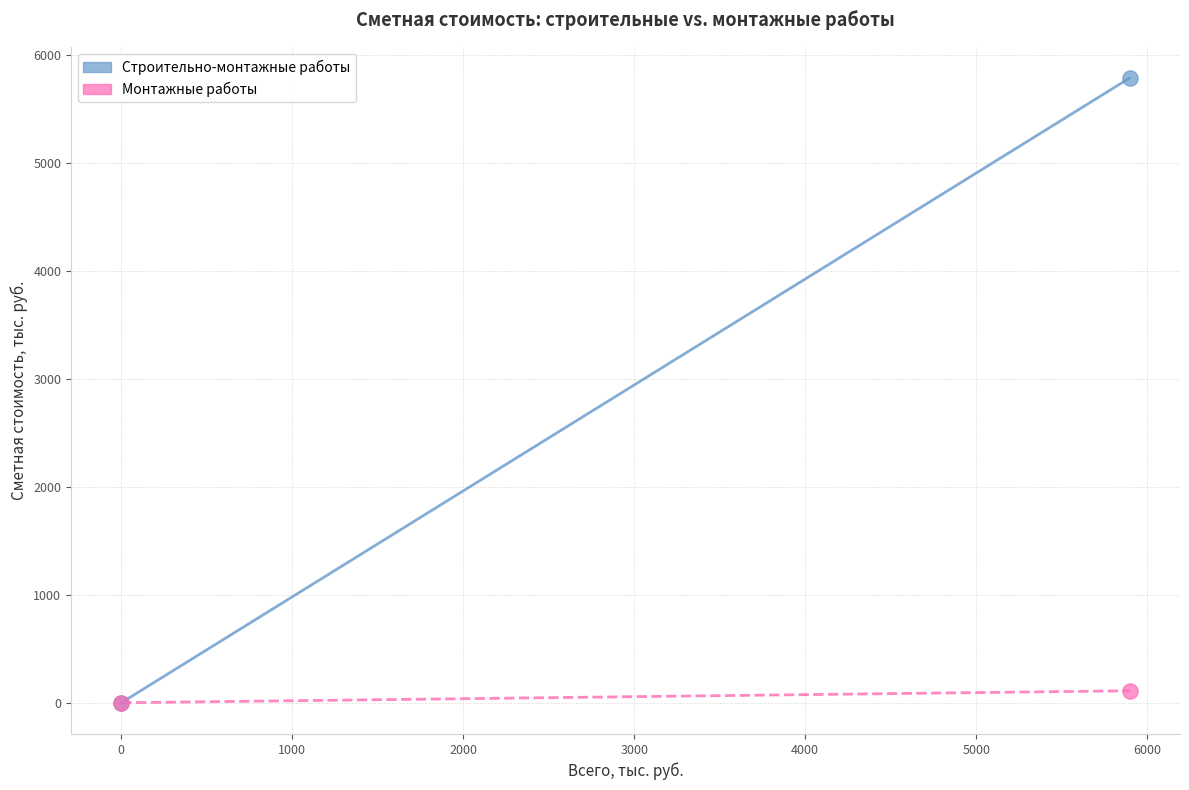

What are all the series names shown in the legend?

Строительно-монтажные работы, Монтажные работы